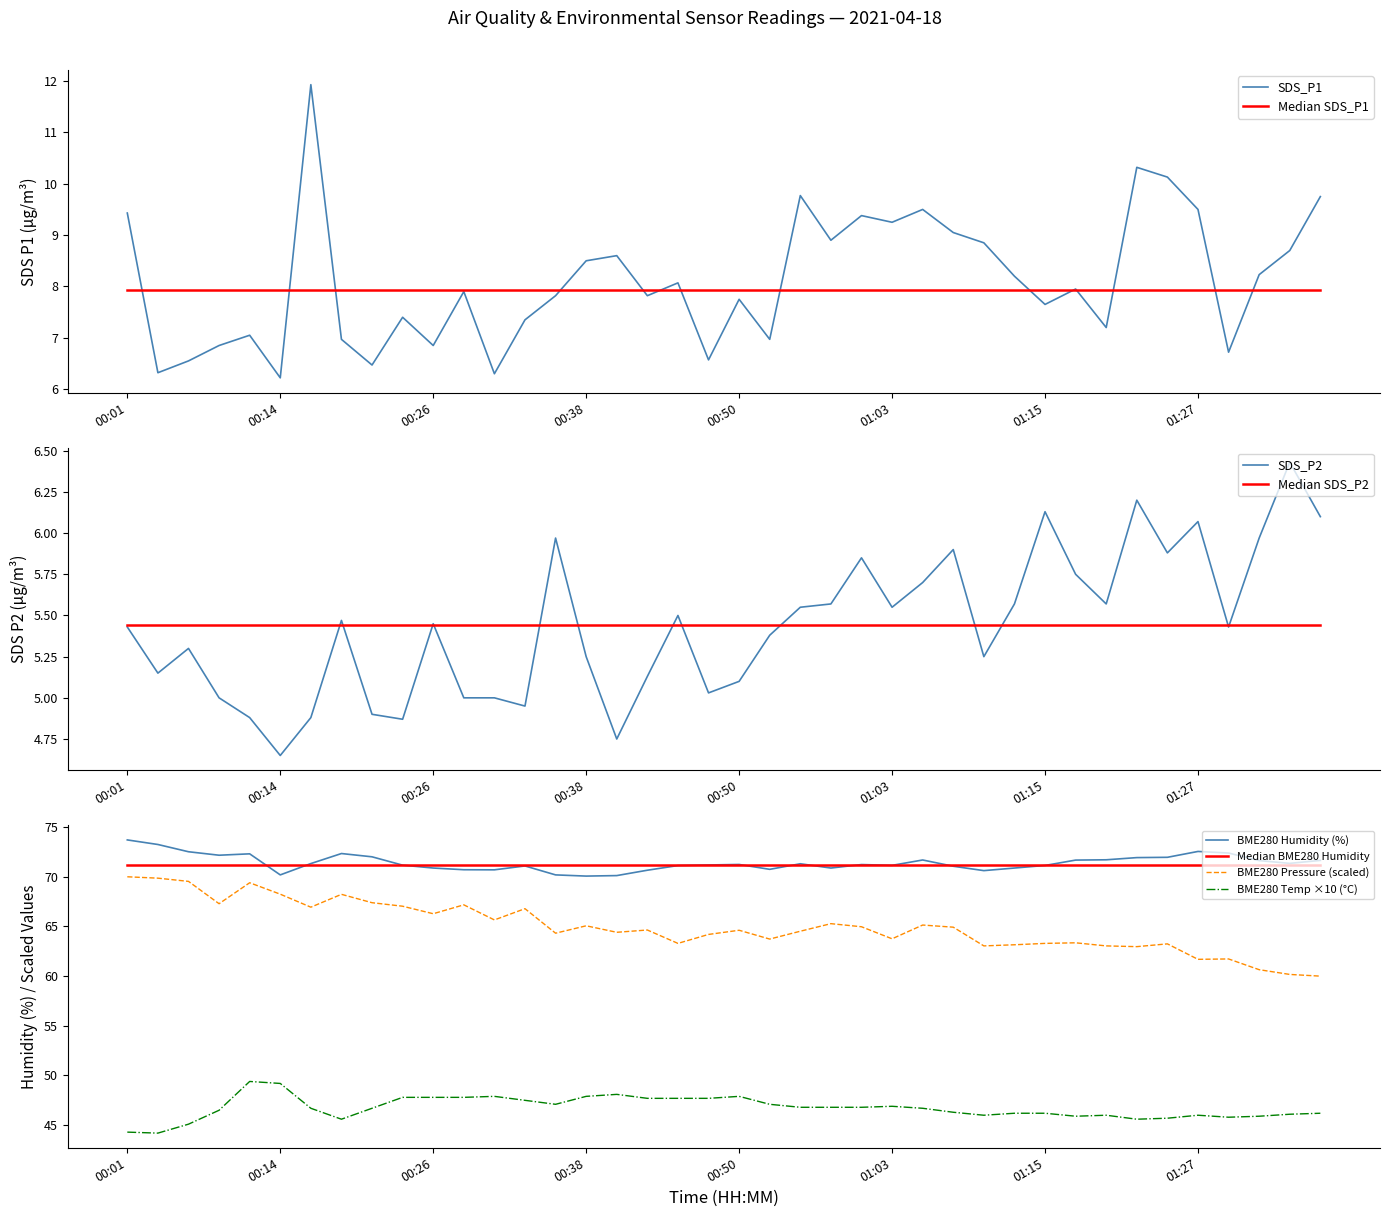

Rank the series by their maximum value, from lowest to highest.

SDS_P2, SDS_P1, BME280_temperature, BME280_pressure, BME280_humidity